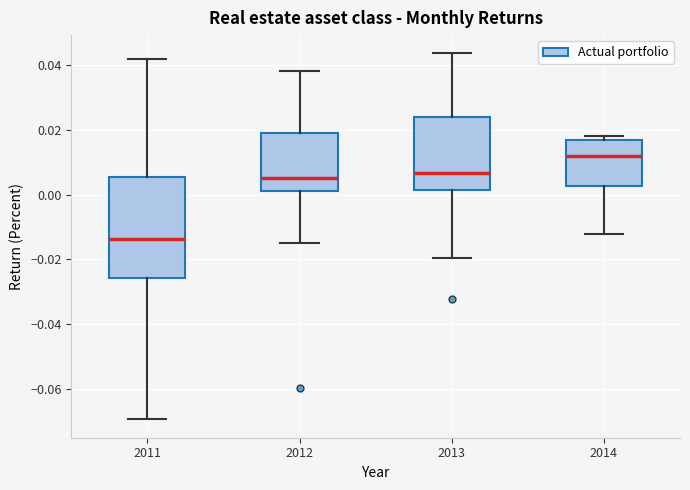

Where does the lower whisker of the box at x = 2011 end on the y-axis? The values are not printed on the chart, so give them approximately, as read against the axis.

-0.070